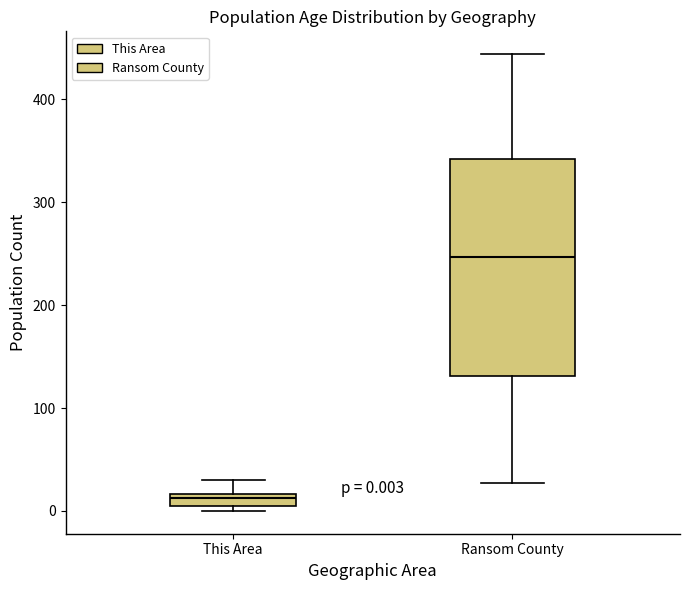

Comparing the boxes themselves (not the whiskers), which one is the tallest?

Ransom County